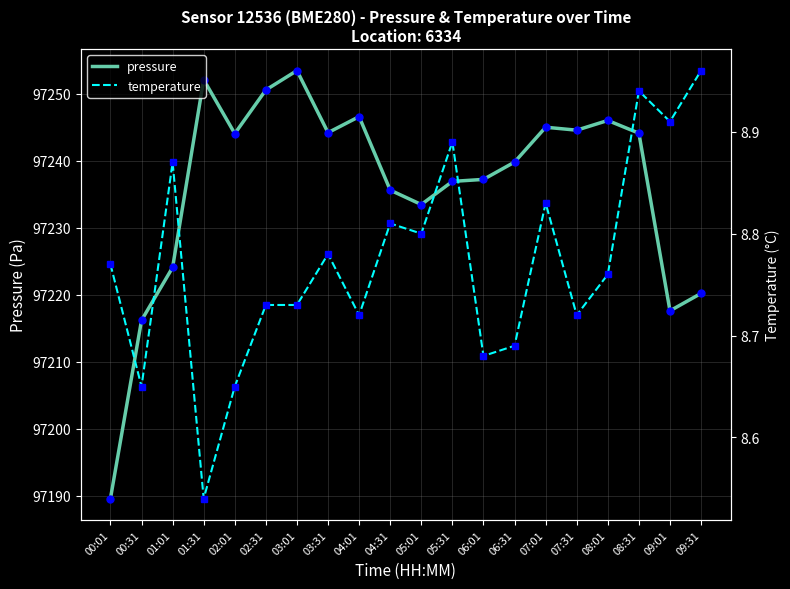

At which label does temperature reach its minimum?

01:31